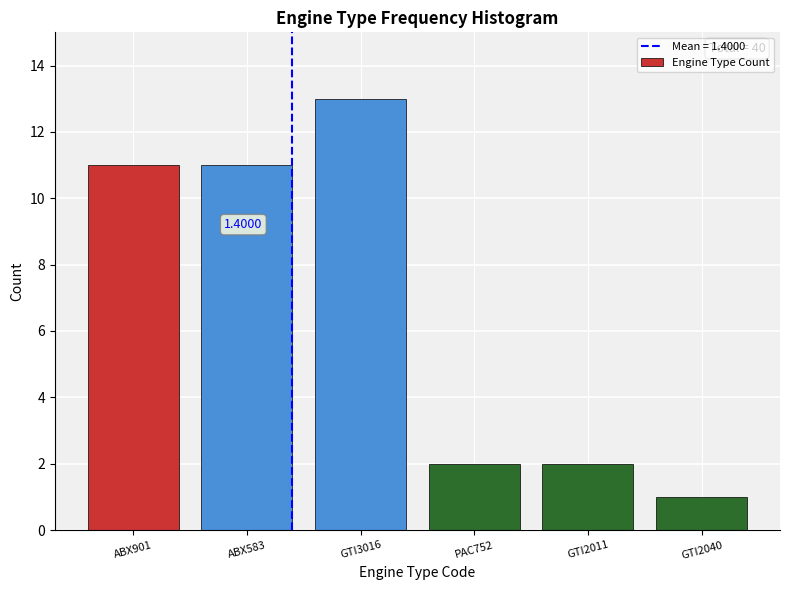

Between GTI3016 and PAC752, which is larger?

GTI3016